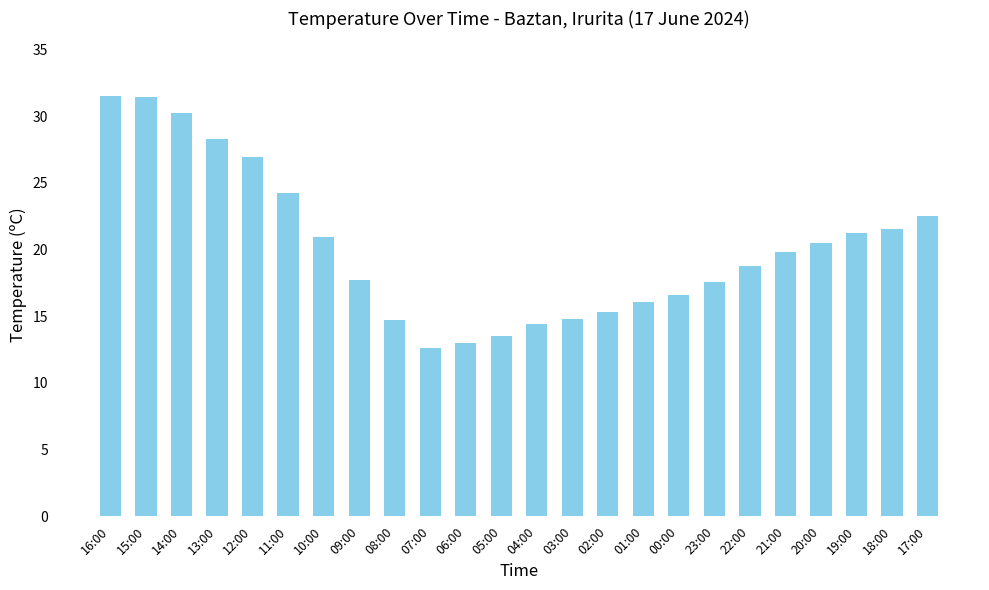

What is the value of the 6th bar from the left?

24.2